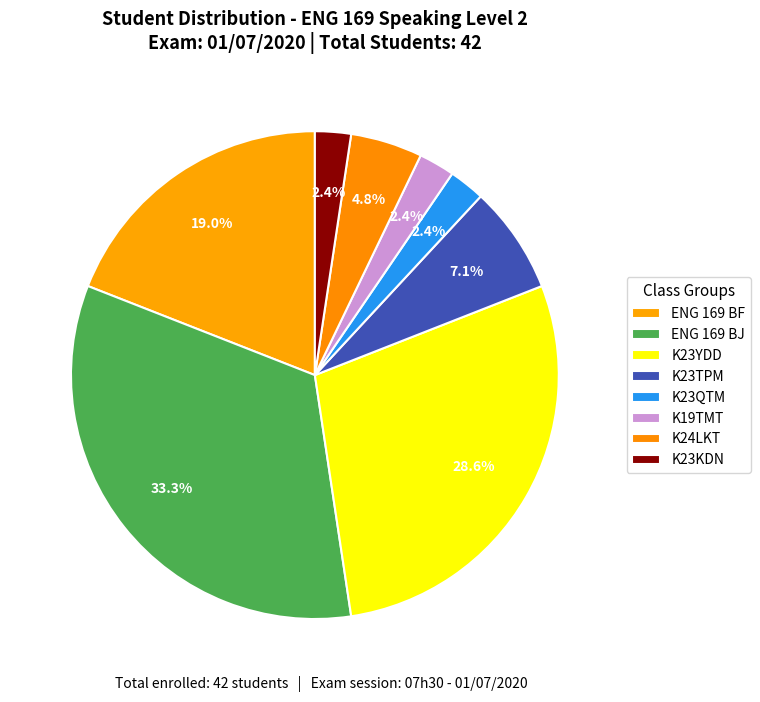

To the nearest percent, what percentage of the pie is K19TMT?

2%